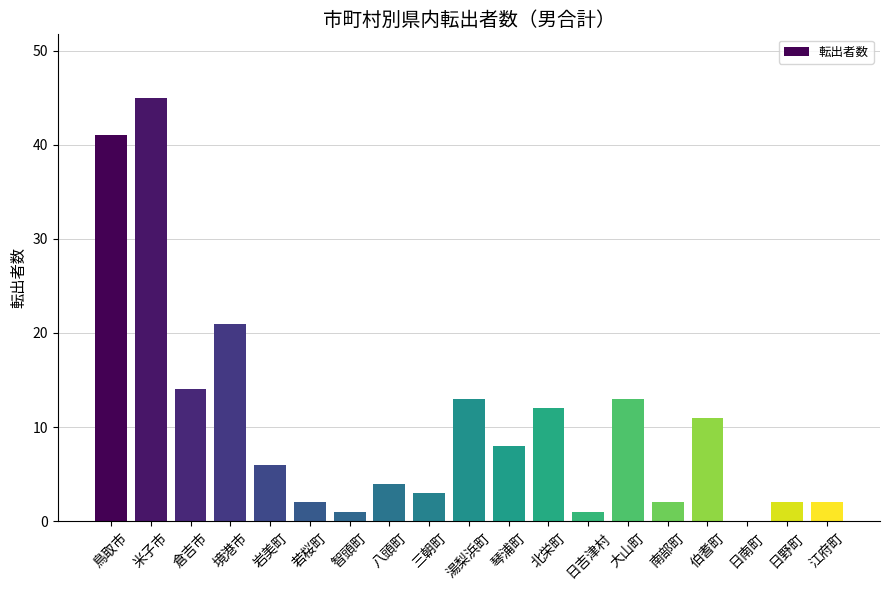

At which label does the data first exceed 6?

鳥取市